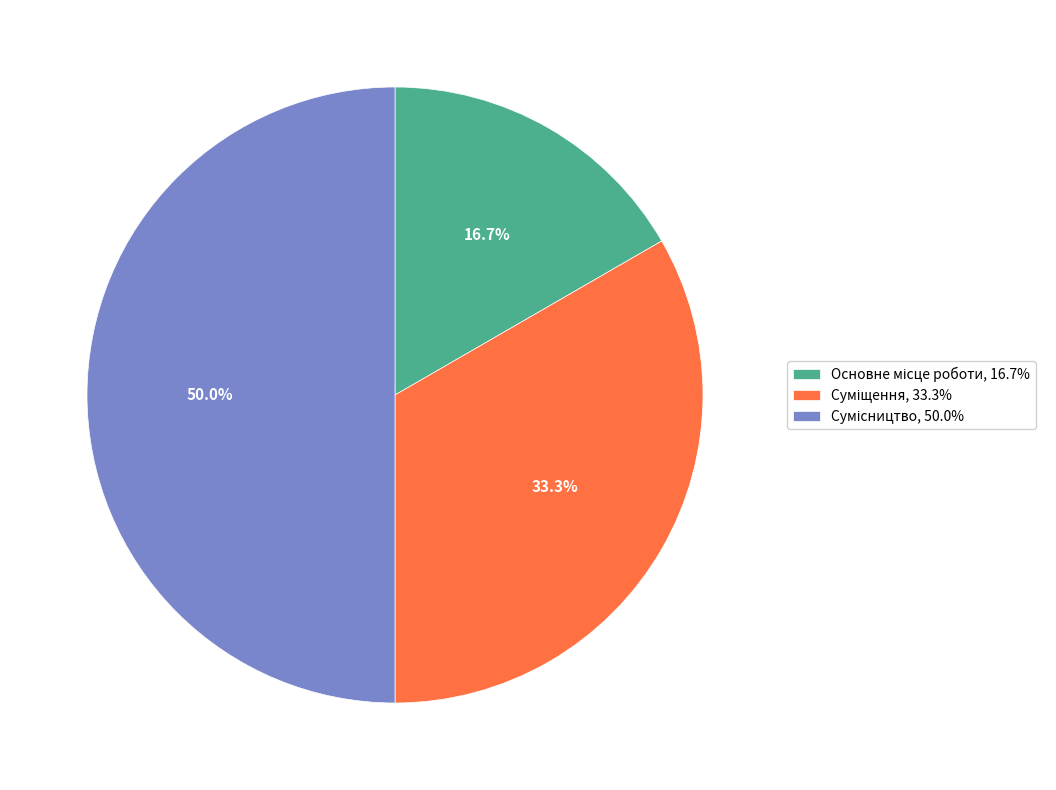

What is the total percentage of Суміщення and Основне місце роботи?

50.0%